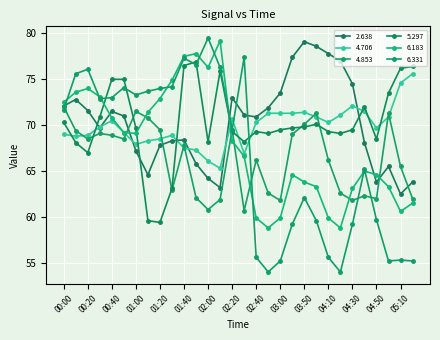

Does the chart have visible grid lines?

Yes